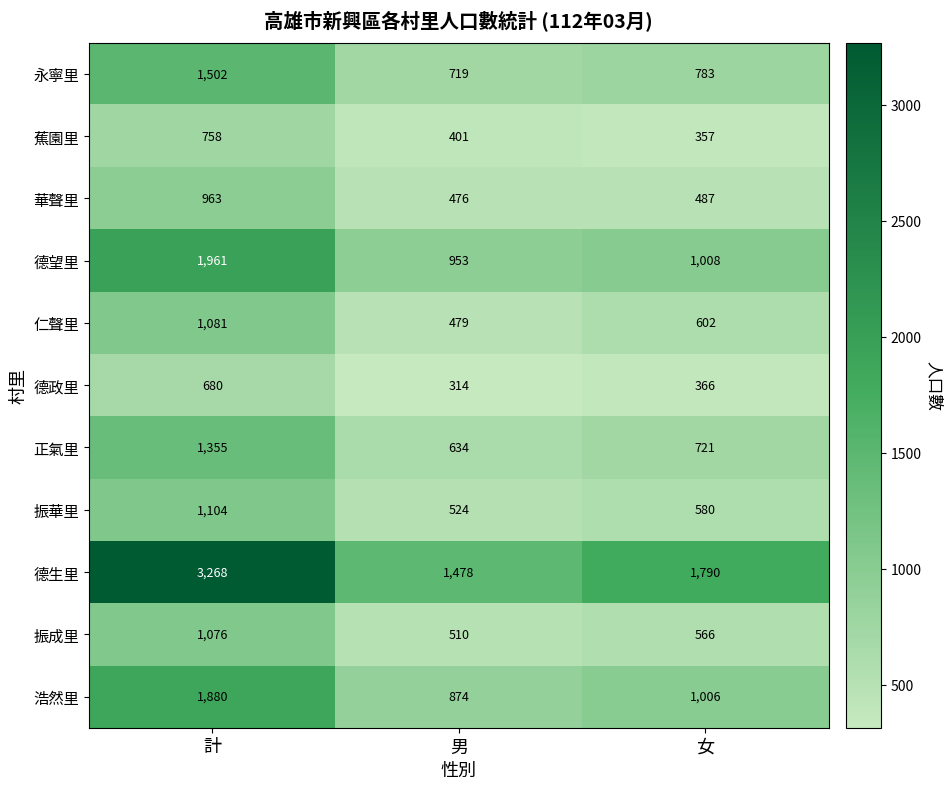

At how many categories does at least one series exceed 321?

3